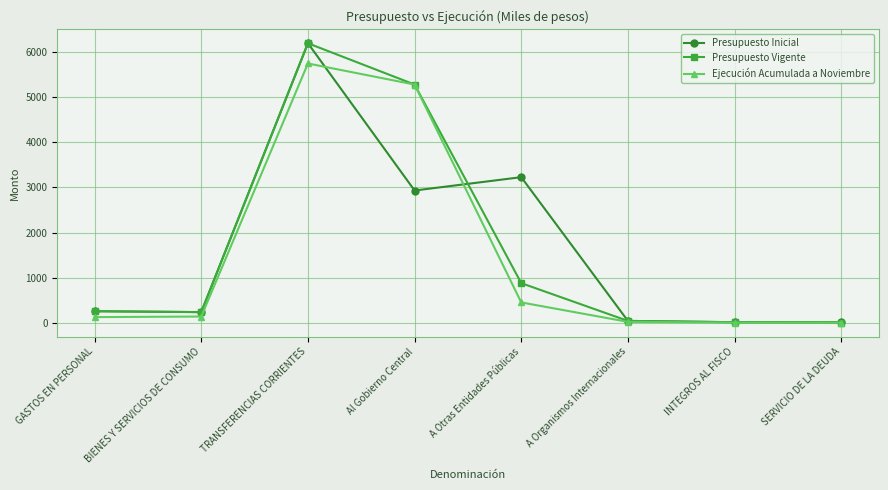

What is the sum of all Presupuesto Vigente values?

12898